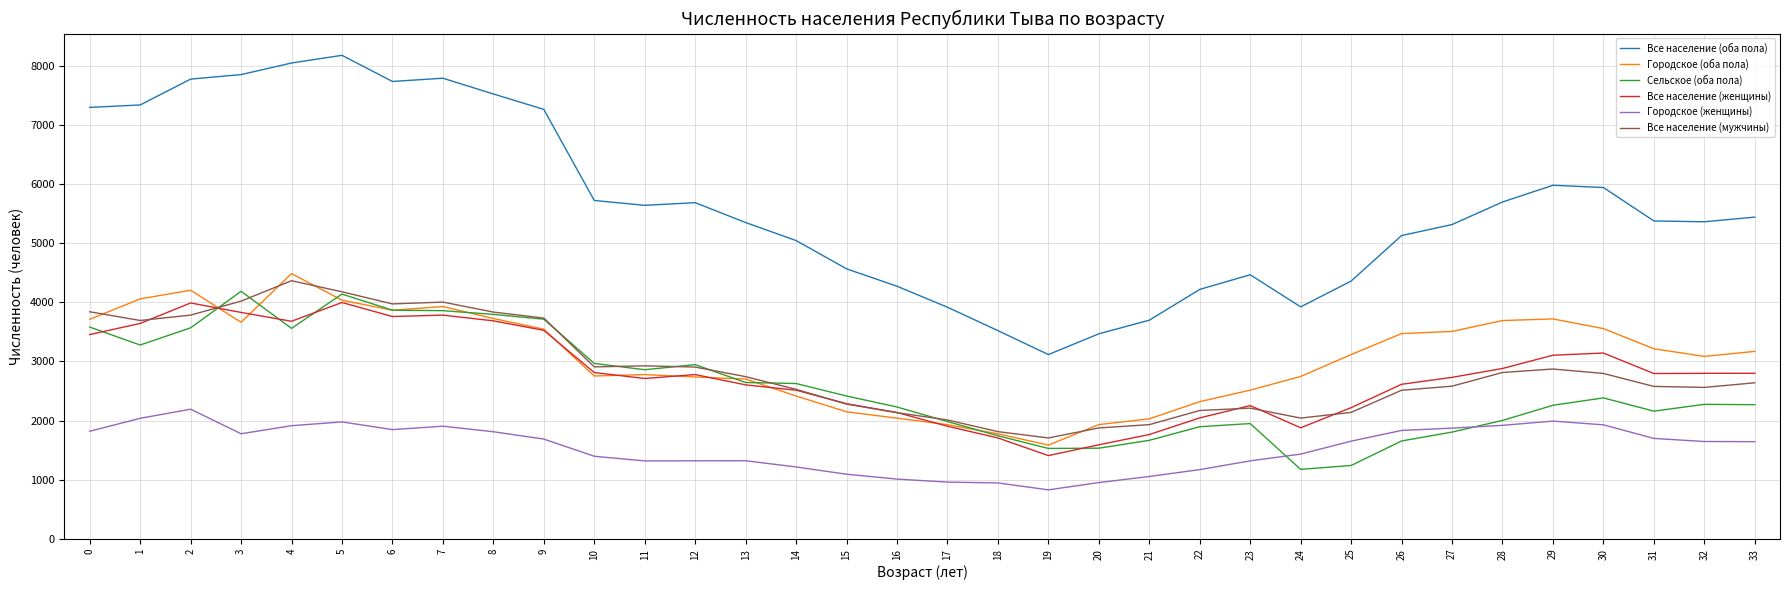

True or false: Все население (женщины) and Городское (женщины) intersect in this chart.

False